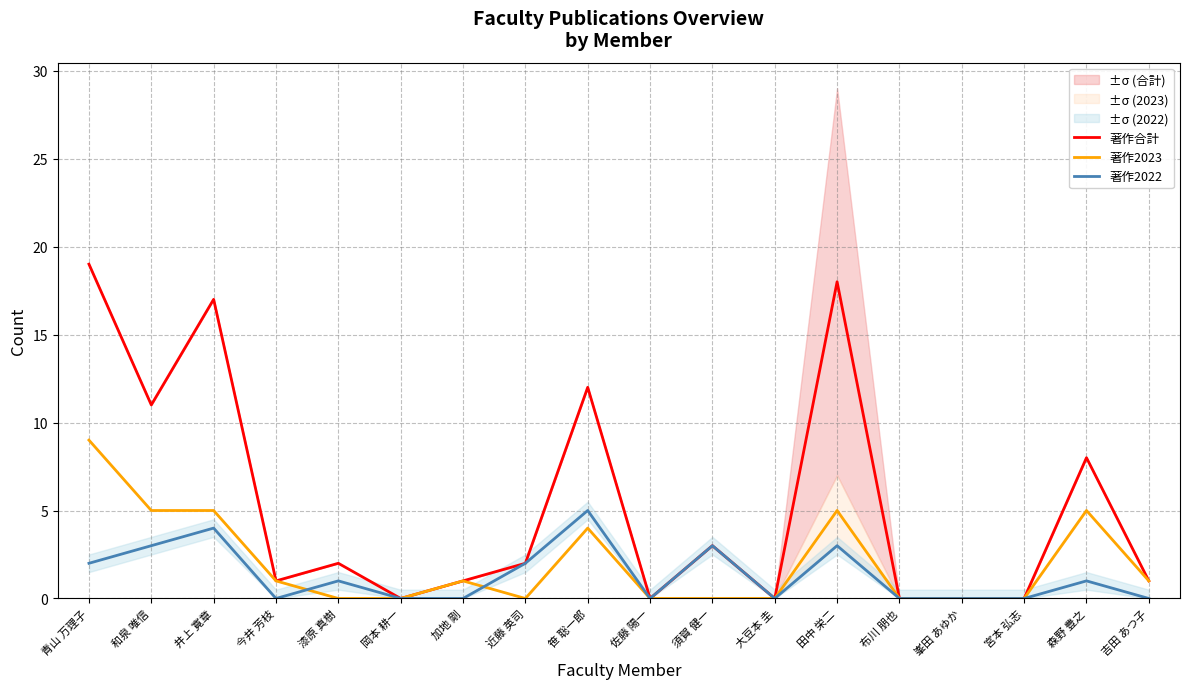

True or false: 著作2022 has more than 1 points higher than both neighbors.

True